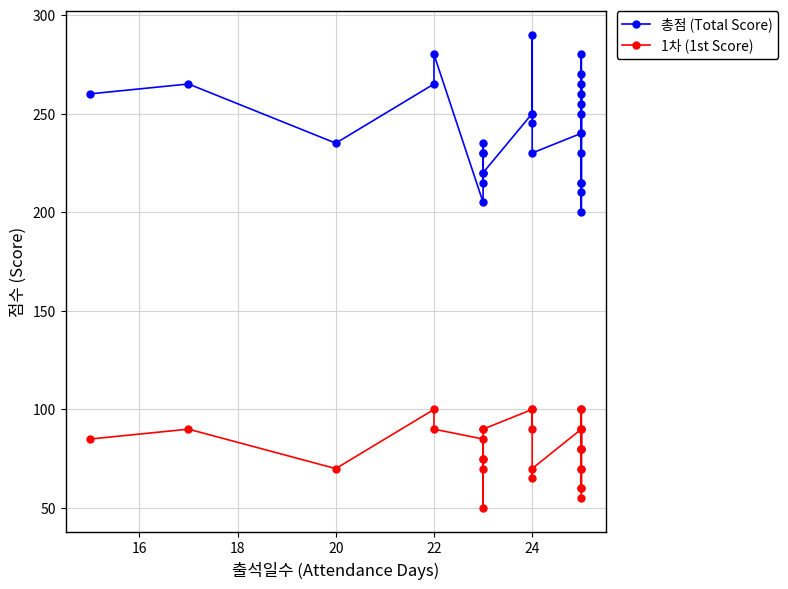

Rank the series by their maximum value, from lowest to highest.

1차 (1st Score), 총점 (Total Score)